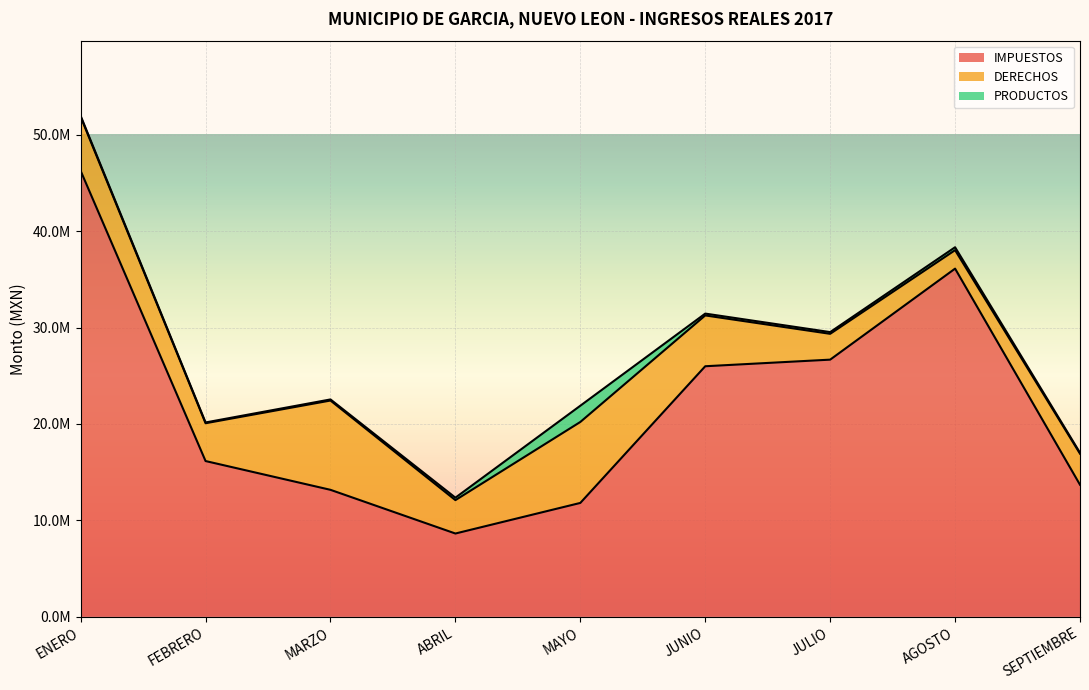

What is the label of the 4th point from the right?

JUNIO